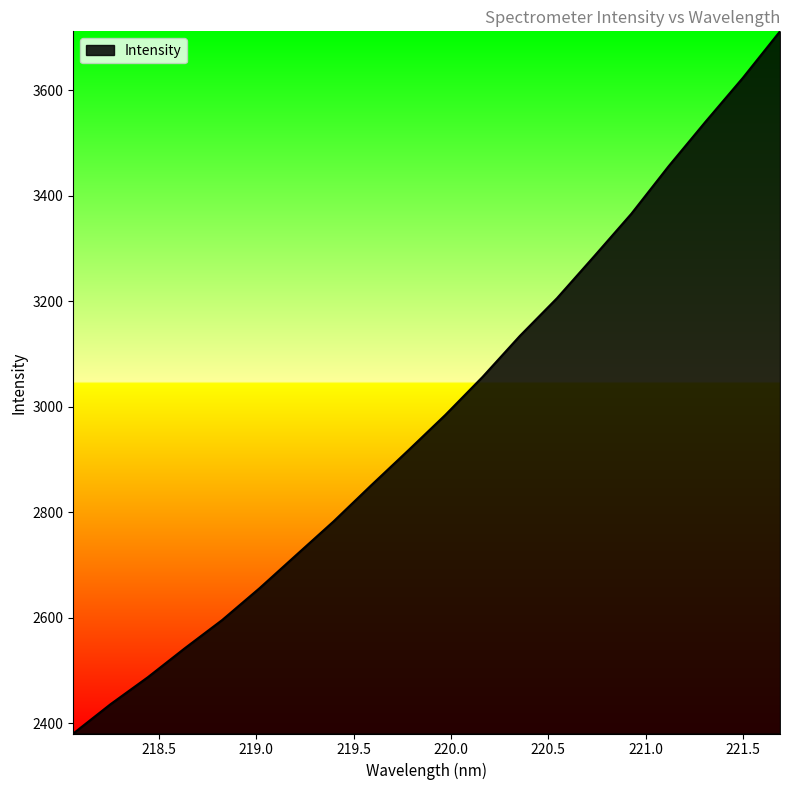

What is the minimum value shown in the chart?

2380.3